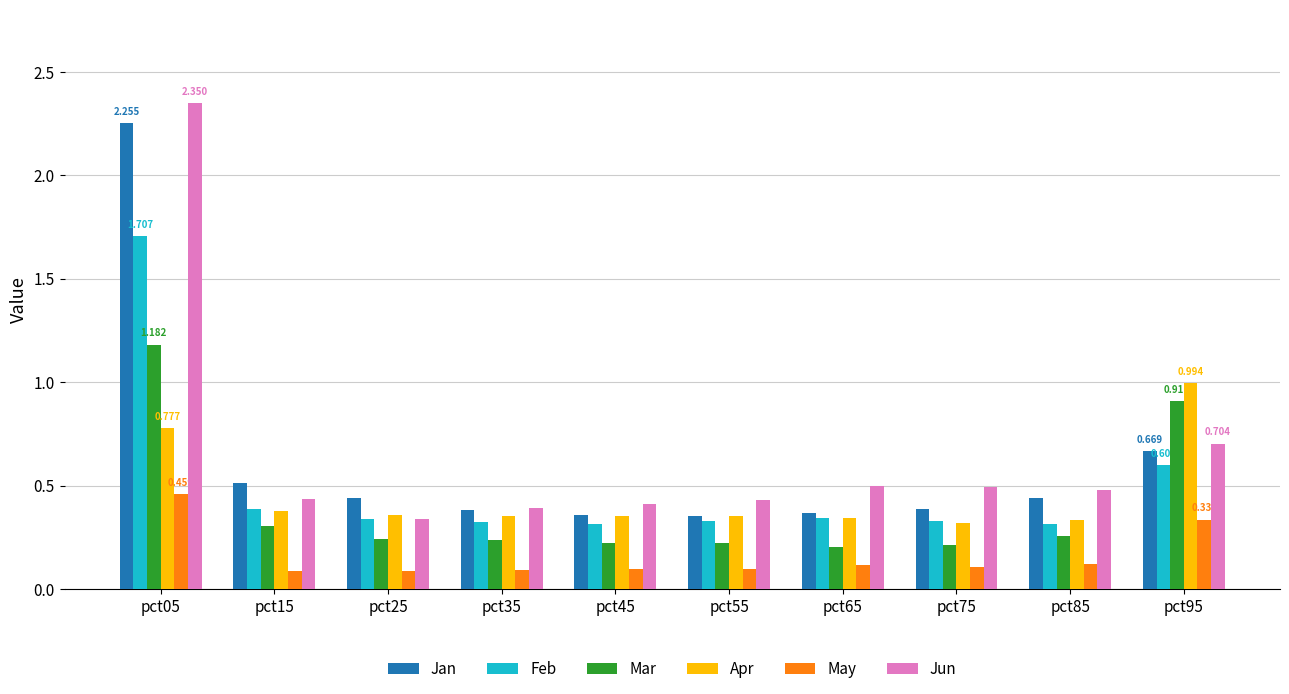

Which series has the widest spread of values?

Jun